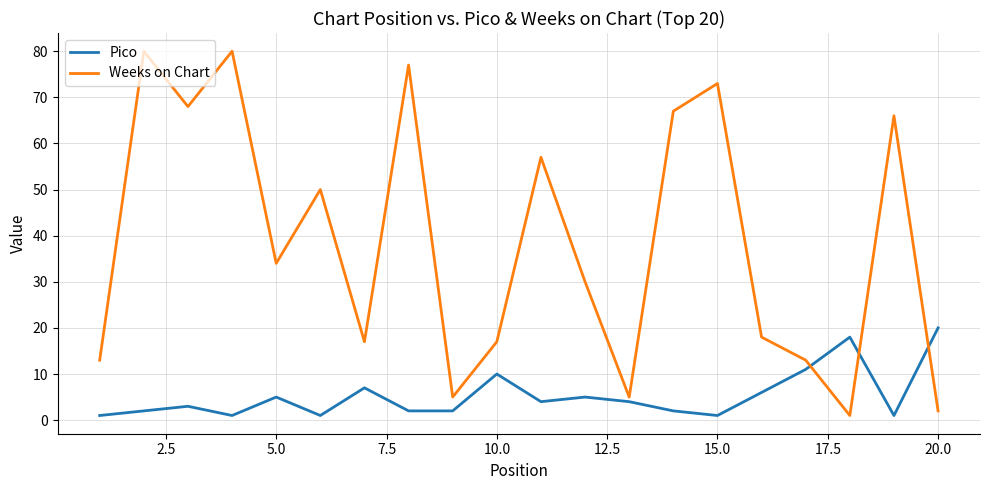

True or false: Pico and Weeks on Chart intersect in this chart.

True